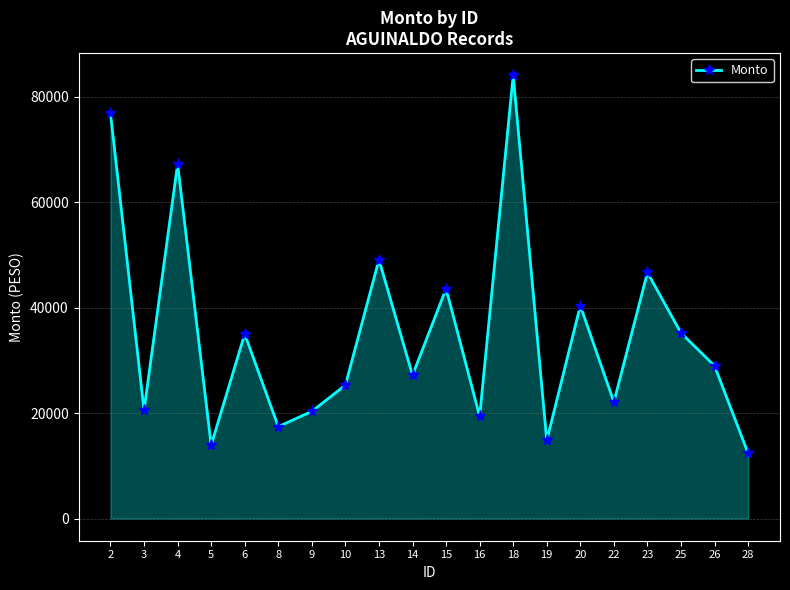

Where does the data first go above 28979?

2